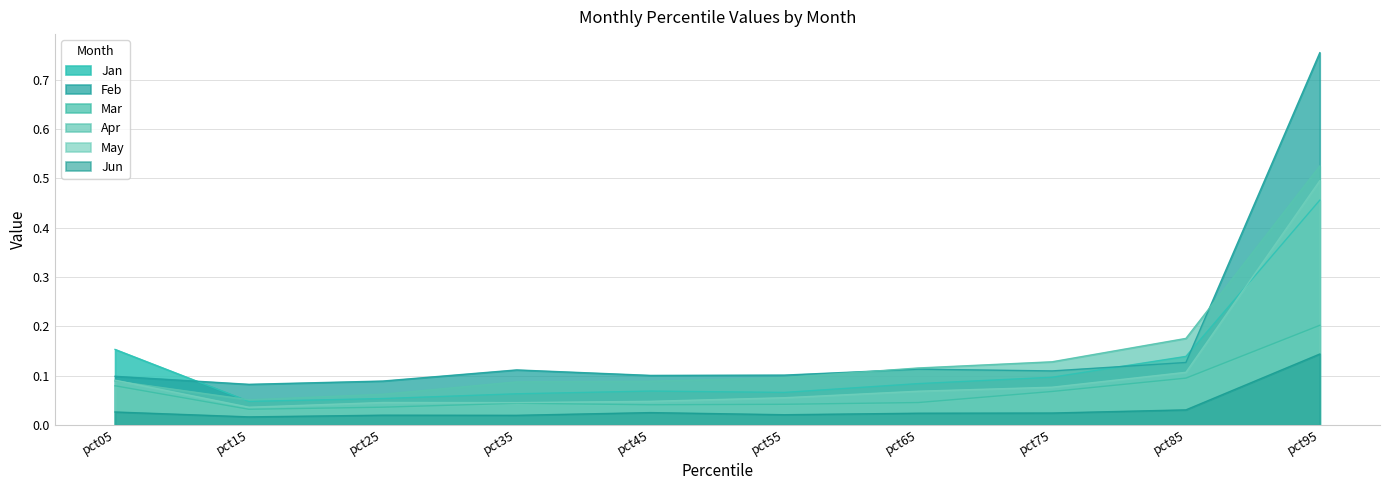

Which series has the largest total across all categories?

Feb